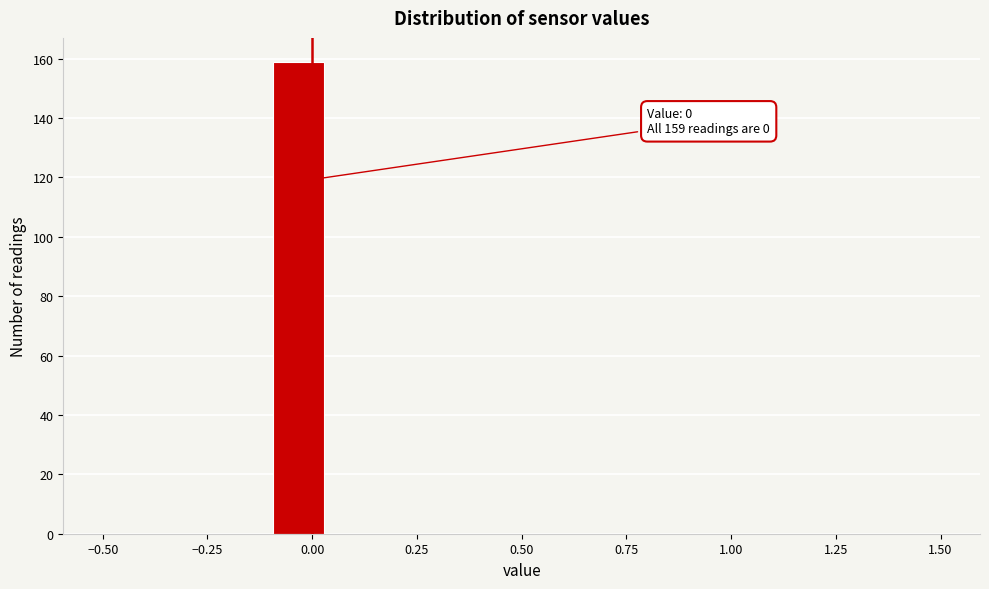

Read against the x-axis, roughly where is the centre of the tallest bar?

-0.05